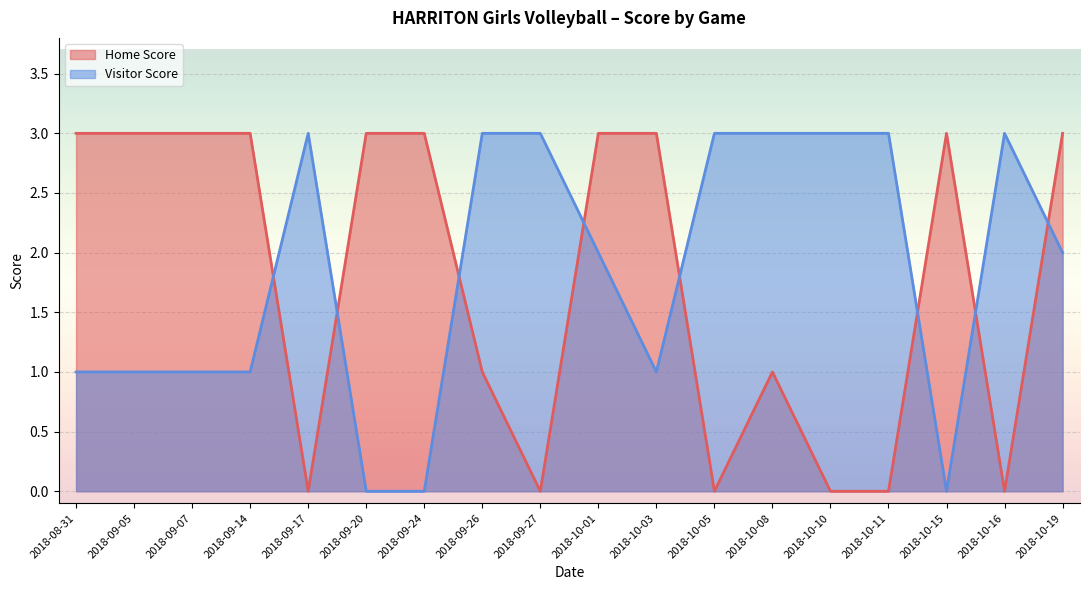

In Home Score, how many points are higher than both neighbors (excluding endpoints)?

2